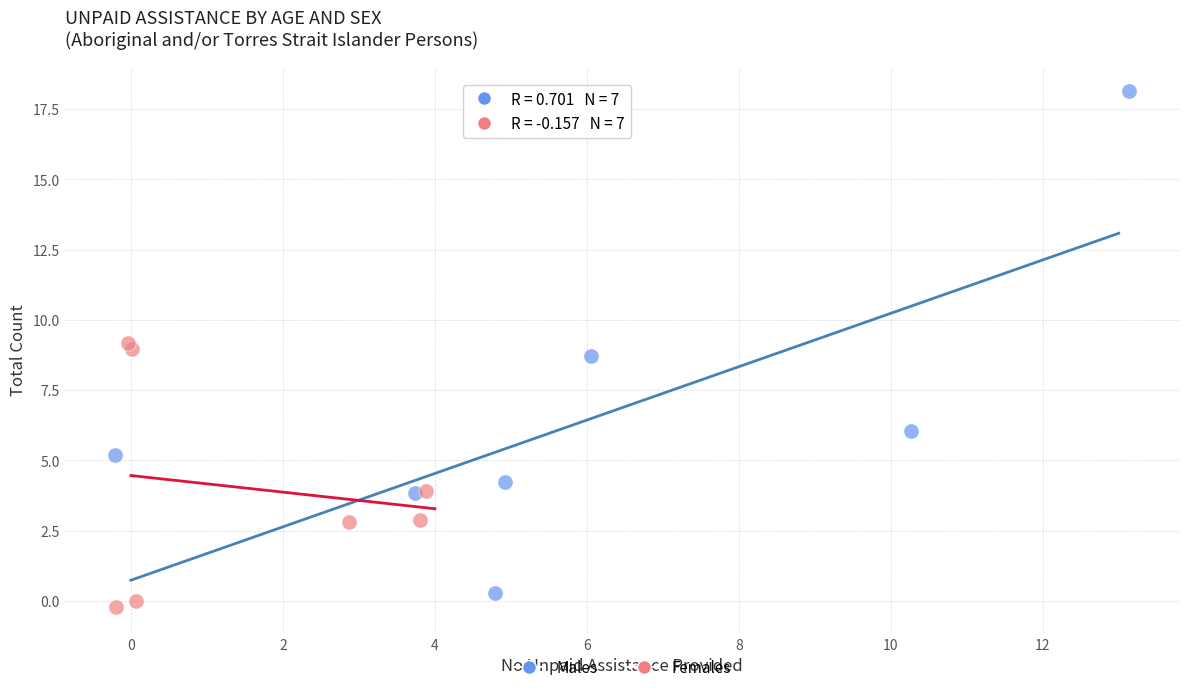

Which series has the widest spread of Y values?

Males